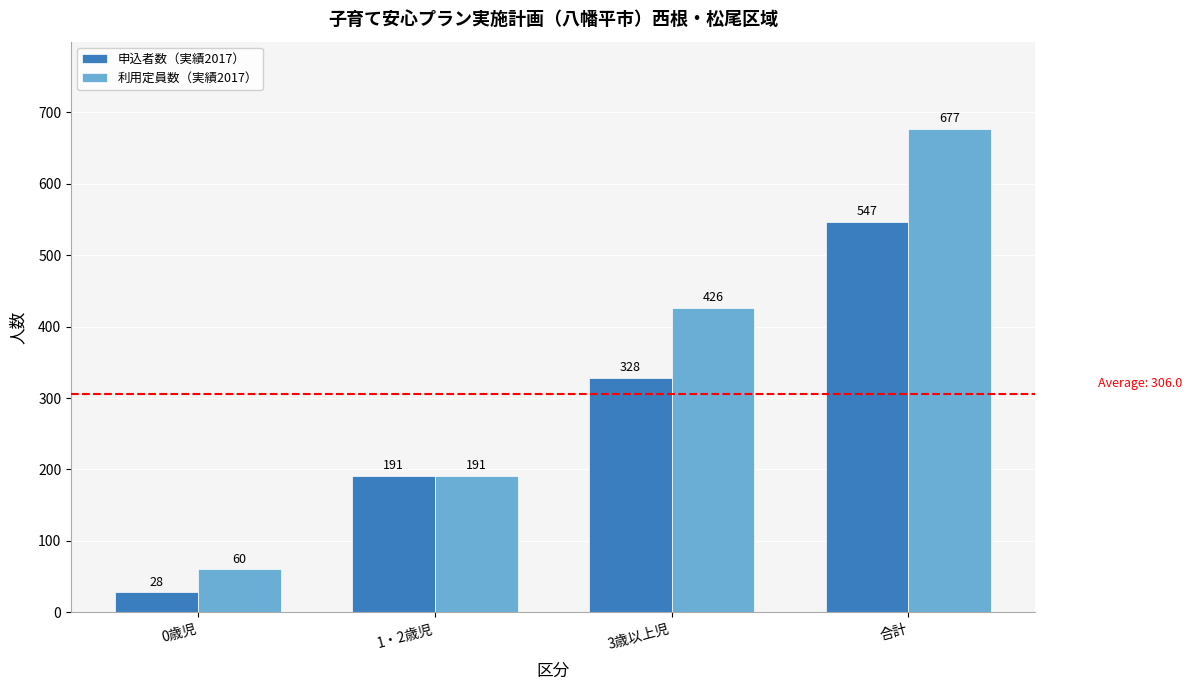

Which series has the largest total across all categories?

利用定員数（実績2017）